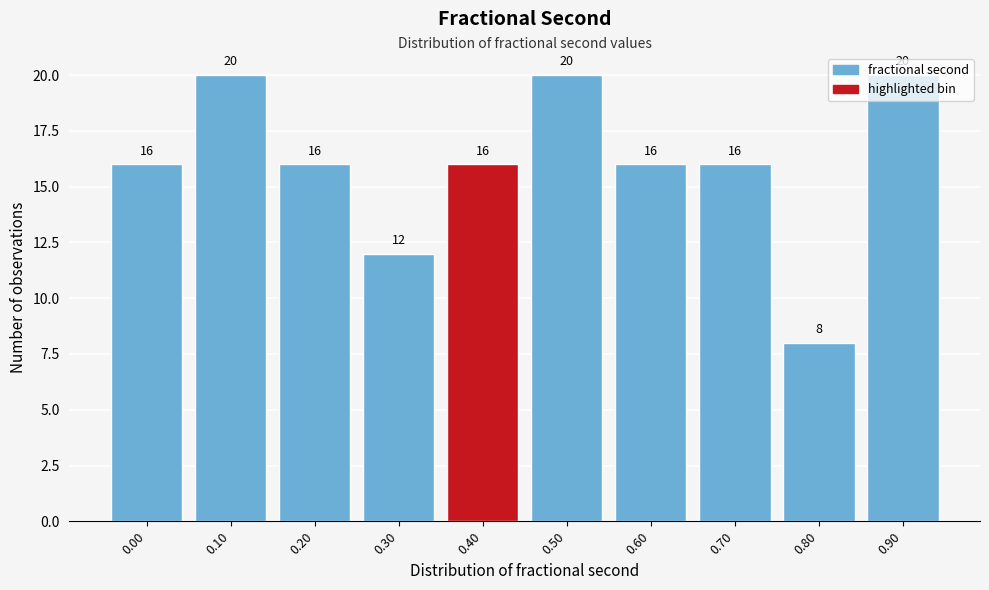

Is it true that the value at 0.60 is 16?

True